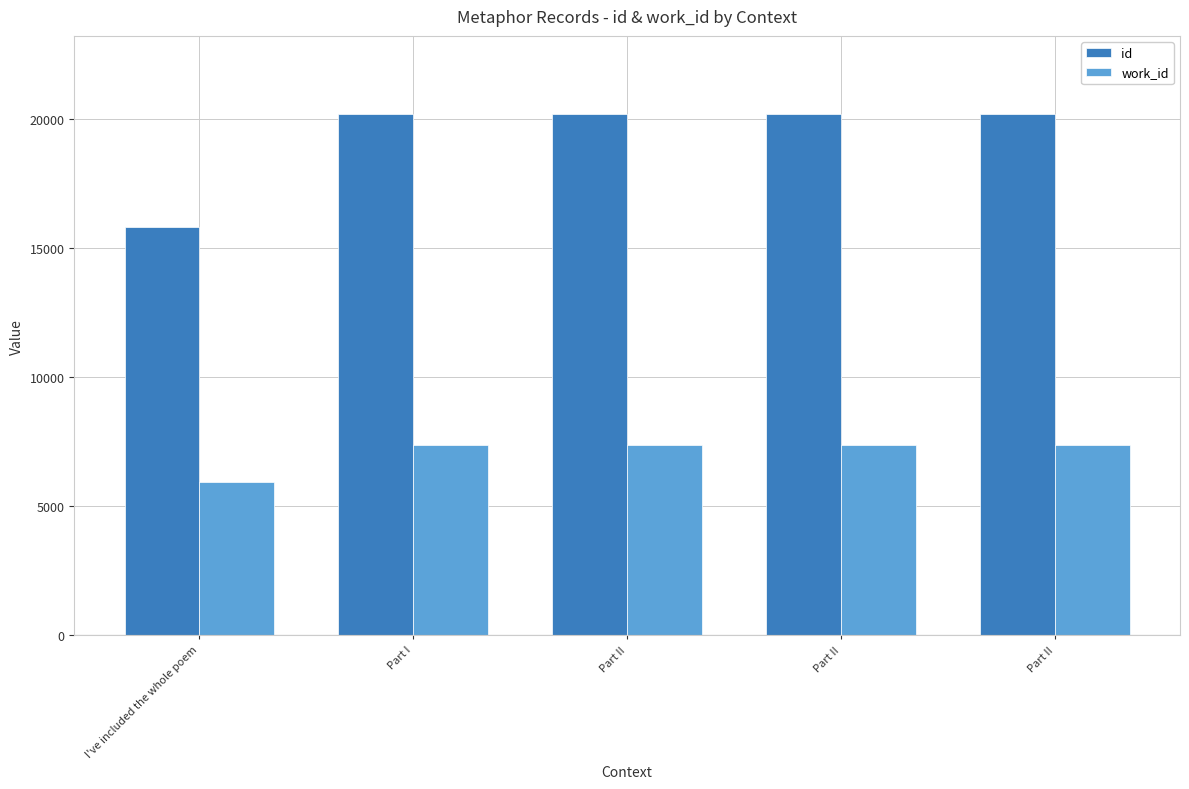

What are all the series names shown in the legend?

id, work_id